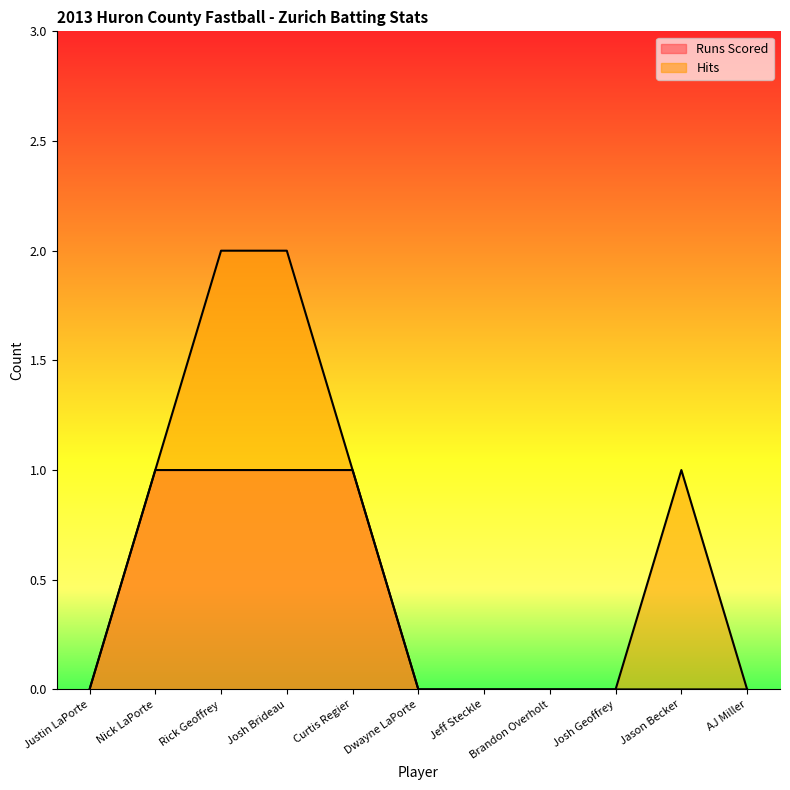

What position from the left is AJ Miller?

11